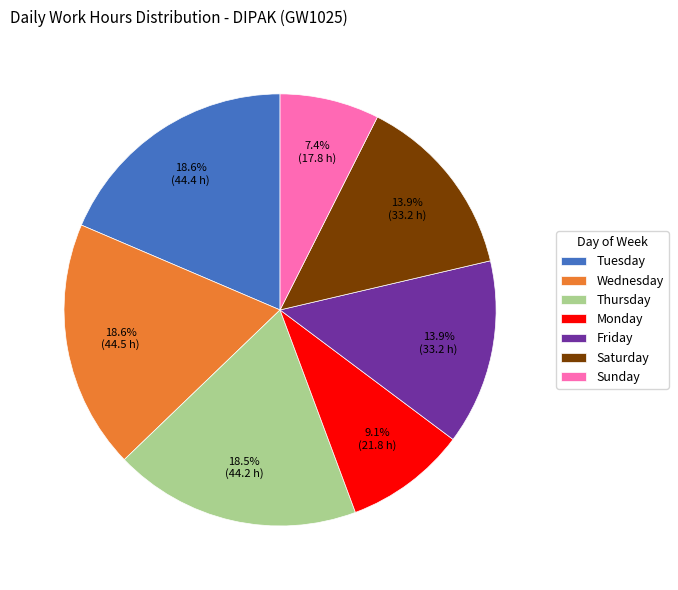

Which category has the smallest portion of the pie?

Sunday